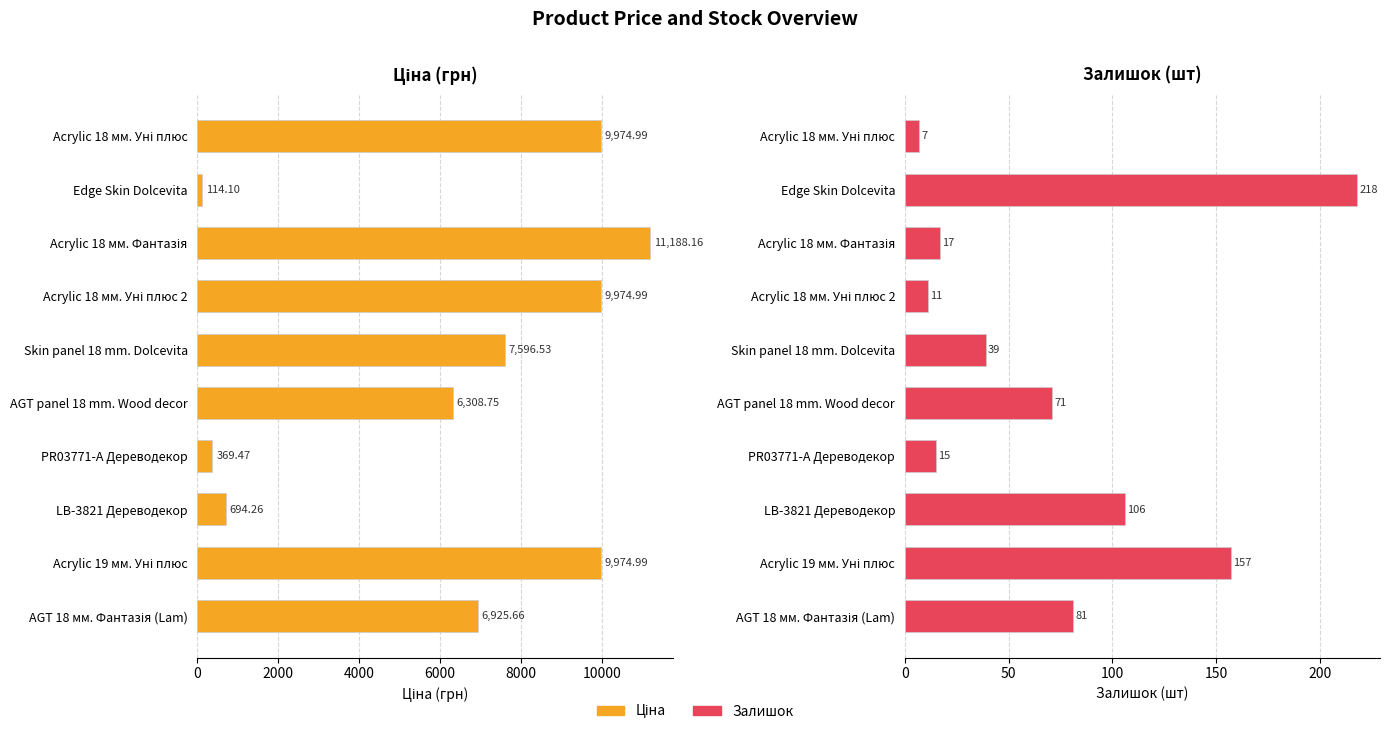

How many data points in Залишок are above 71?

4